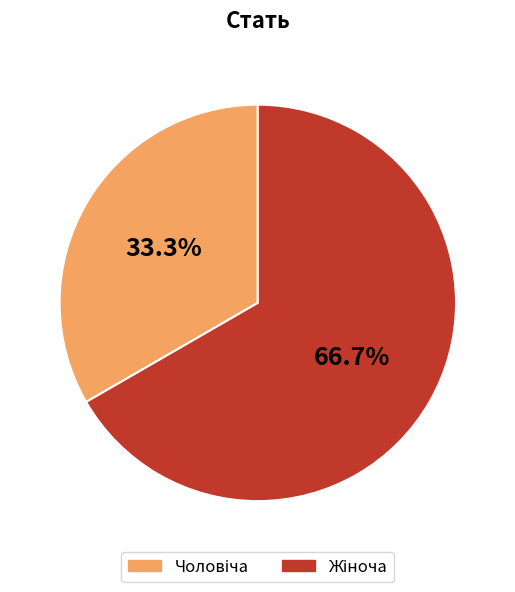

Is there a majority slice in this chart?

Yes